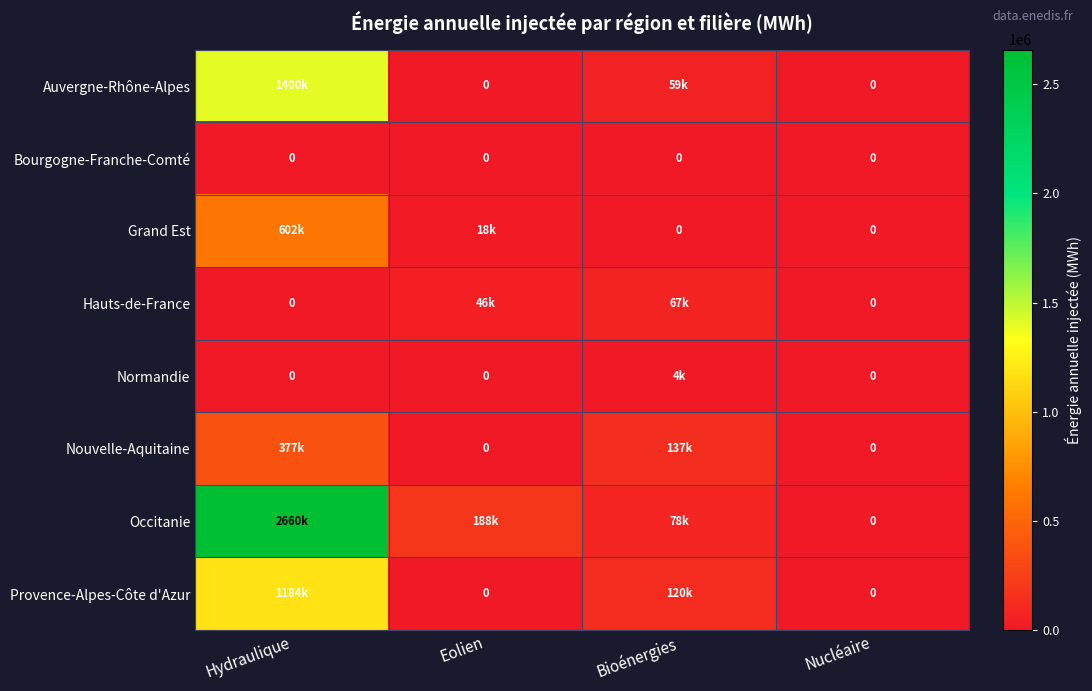

List the labels in order of Normandie value, largest first.

Bioénergies, Hydraulique, Eolien, Nucléaire